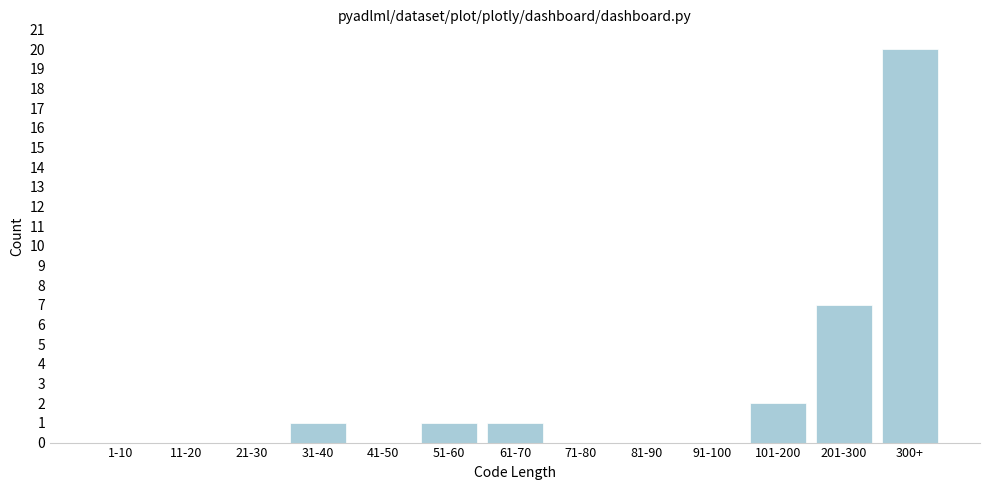

Reading left to right, what are all the values shown in this chart?

1-10=0	11-20=0	21-30=0	31-40=1	41-50=0	51-60=1	61-70=1	71-80=0	81-90=0	91-100=0	101-200=2	201-300=7	300+=20